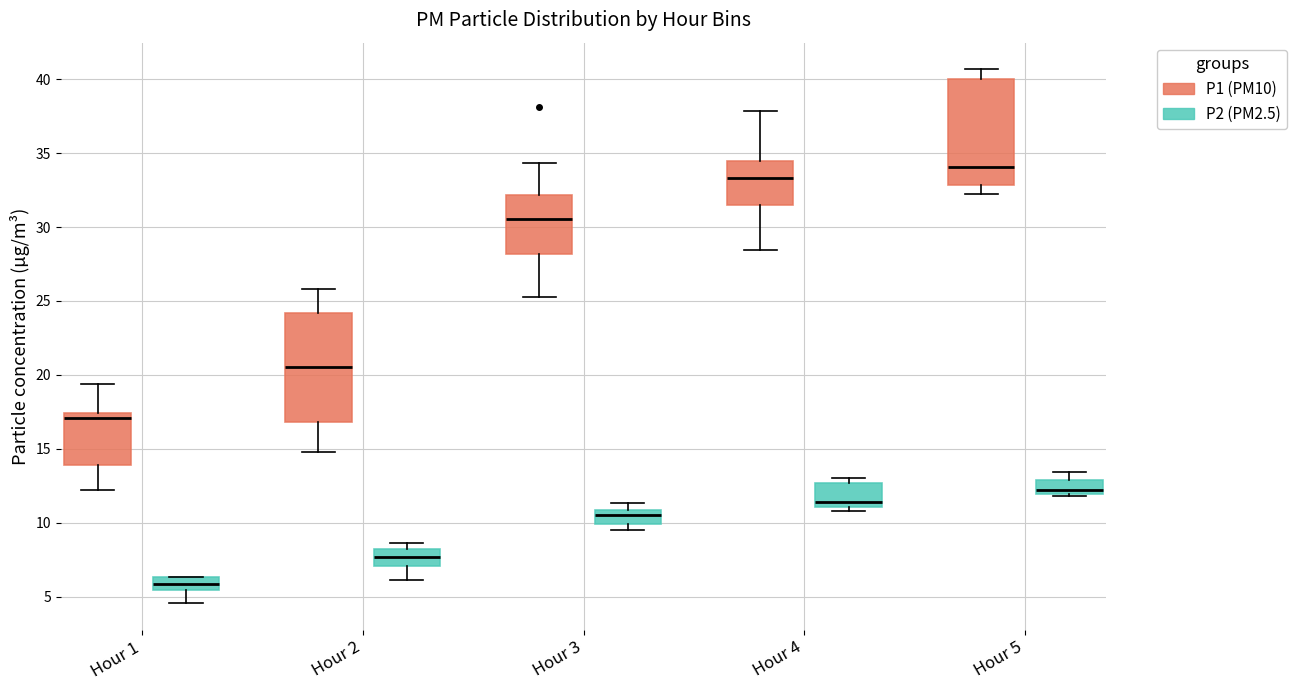

Reading left to right, transcribe this box plot: for each box, give where its median line is, the range the box spans, and where its two whiskers end, as read against the y-axis. The values are not printed on the chart, so give them approximately, as read against the axis.

Hour 1 (P1 (PM10)): median 17.0, box 14.0 to 17.5, whiskers 12.0 to 19.5
Hour 1 (P2 (PM2.5)): median 6.0, box 5.5 to 6.5, whiskers 4.5 to 6.5
Hour 2 (P1 (PM10)): median 20.5, box 17.0 to 24.0, whiskers 15.0 to 26.0
Hour 2 (P2 (PM2.5)): median 7.5, box 7.0 to 8.0, whiskers 6.0 to 8.5
Hour 3 (P1 (PM10)): median 30.5, box 28.0 to 32.0, whiskers 25.5 to 34.5
Hour 3 (P2 (PM2.5)): median 10.5, box 10.0 to 11.0, whiskers 9.5 to 11.5
Hour 4 (P1 (PM10)): median 33.5, box 31.5 to 34.5, whiskers 28.5 to 38.0
Hour 4 (P2 (PM2.5)): median 11.5, box 11.0 to 12.5, whiskers 11.0 (just below the box's lower edge) to 13.0
Hour 5 (P1 (PM10)): median 34.0, box 33.0 to 40.0, whiskers 32.5 to 40.5
Hour 5 (P2 (PM2.5)): median 12.0 (just above the box's lower edge), box 12.0 to 13.0, whiskers 12.0 to 13.5